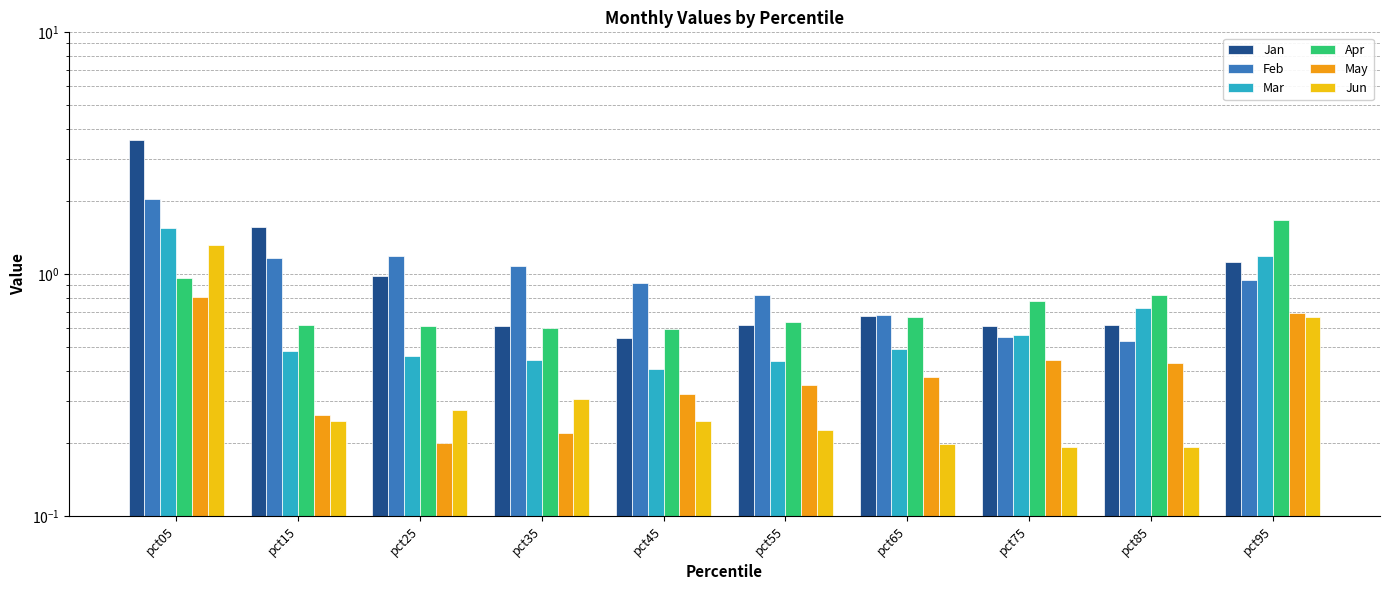

What is the difference between the Apr values at pct15 and pct85?

0.2